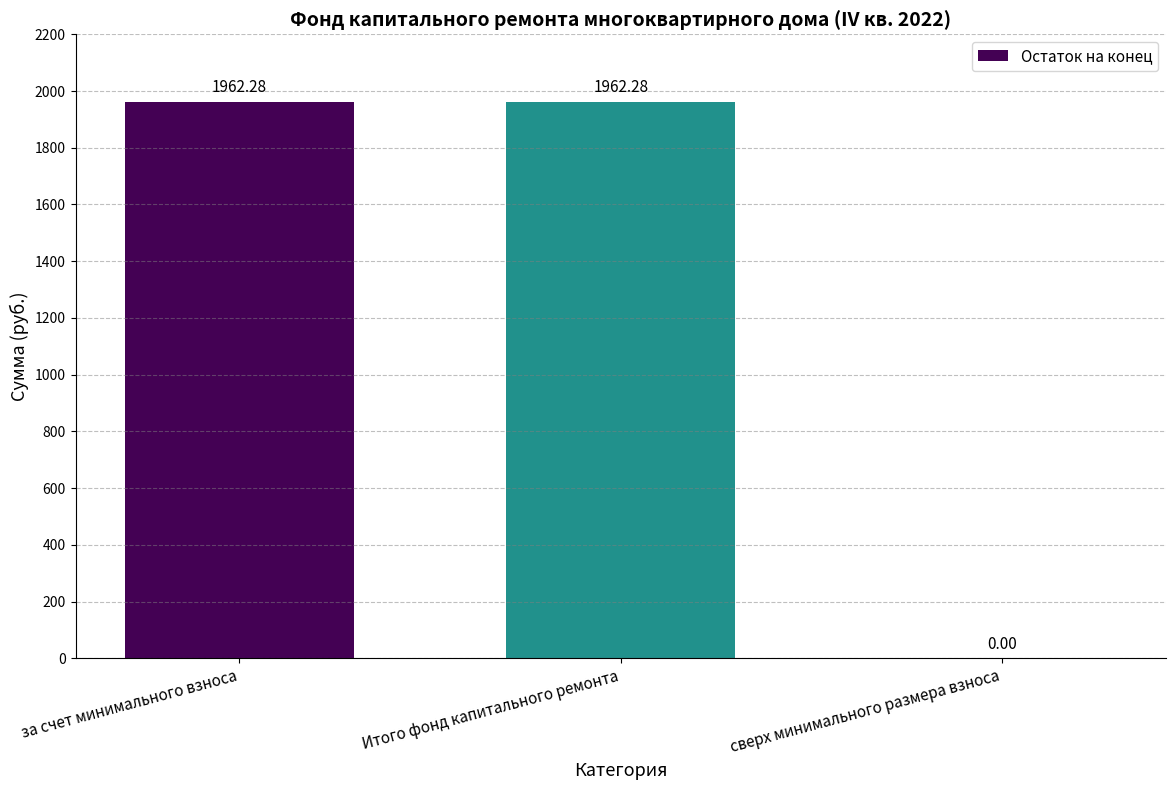

Where is the data nearest to the value 981?

сверх минимального размера взноса